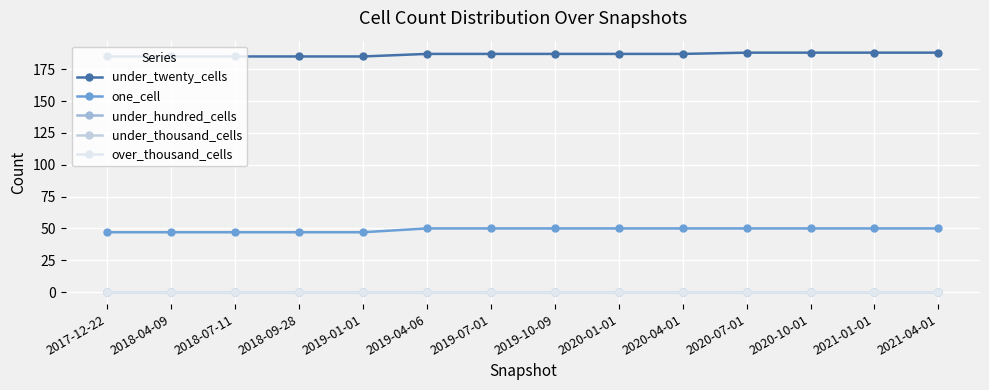

Which series changed the most between 2018-09-28 and 2020-04-01?

one_cell